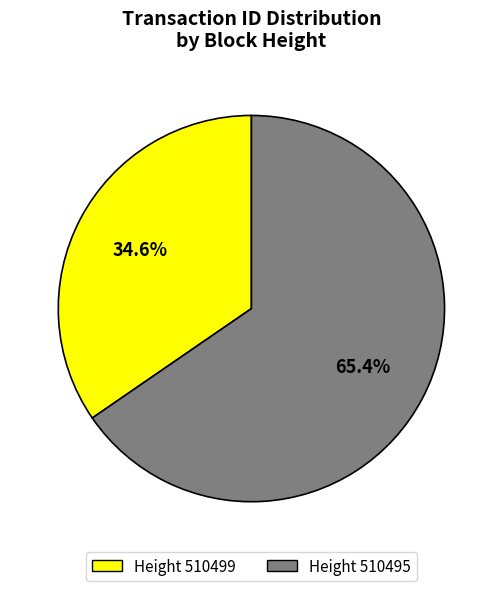

Is there a majority slice in this chart?

Yes